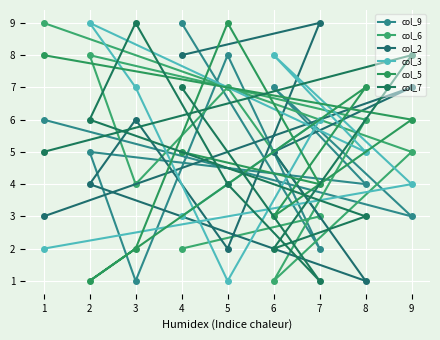

How many interior local valleys does the col_6 series have?

2